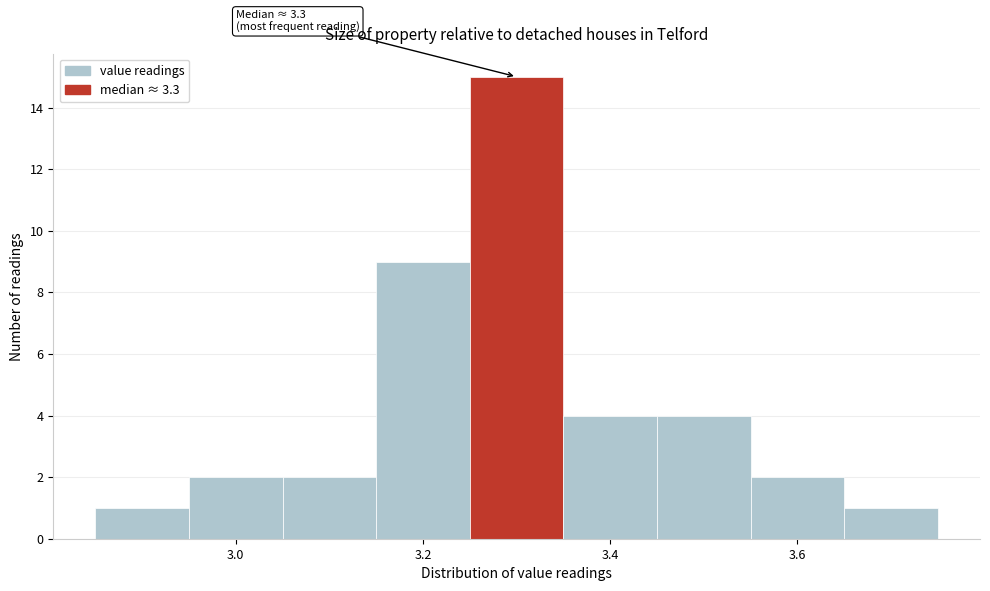

Over which range of the x-axis is the bar tallest?

3.25 to 3.35